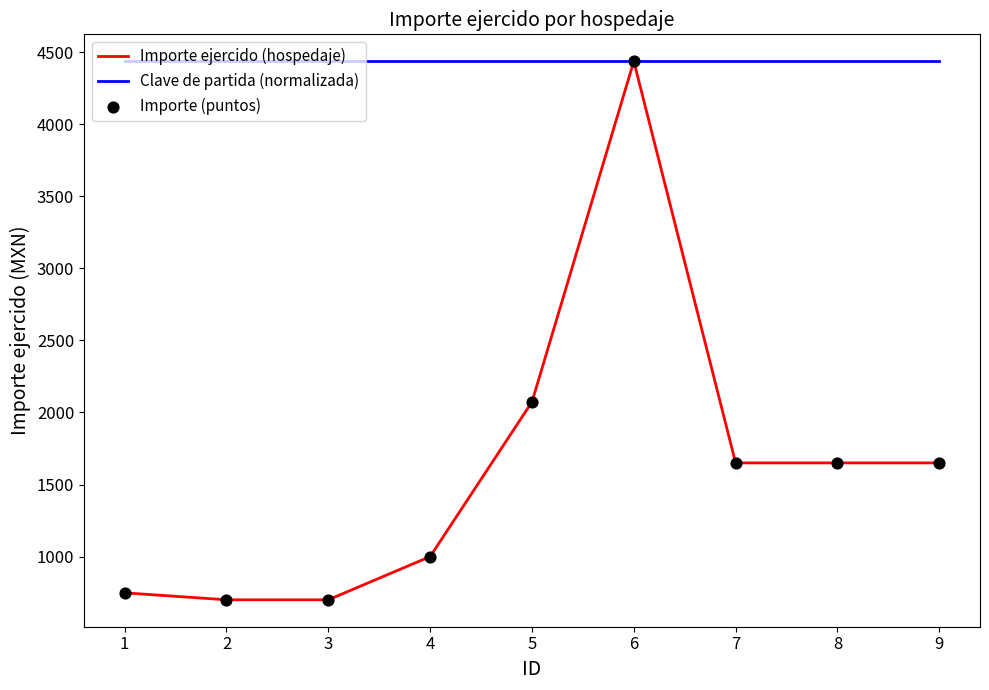

At how many categories does at least one series exceed 3428?

9